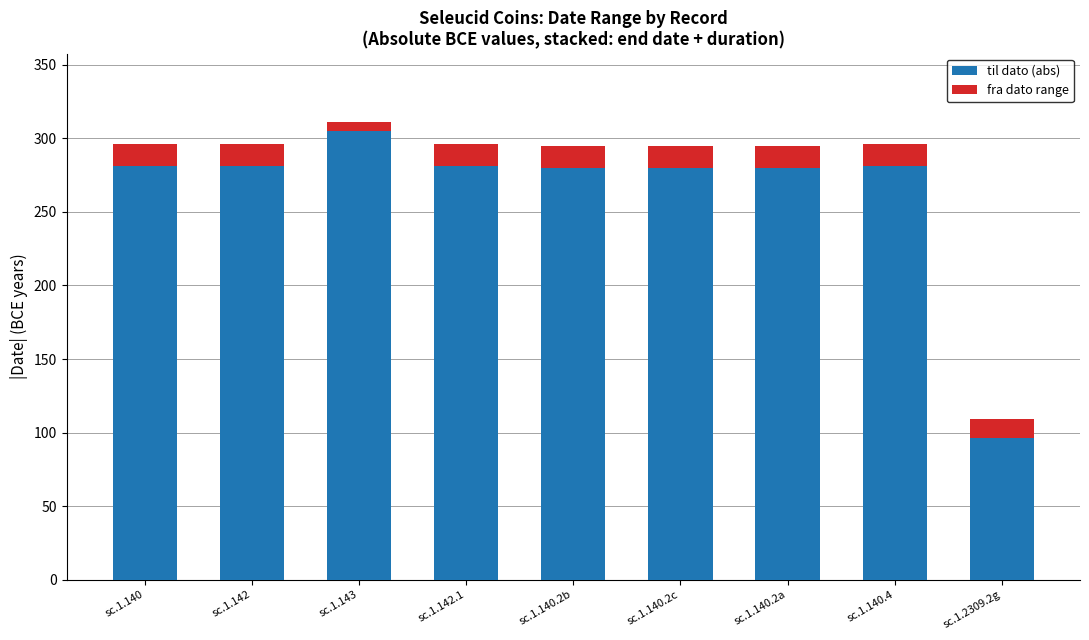

At which category is the sum across all series the highest?

sc.1.143